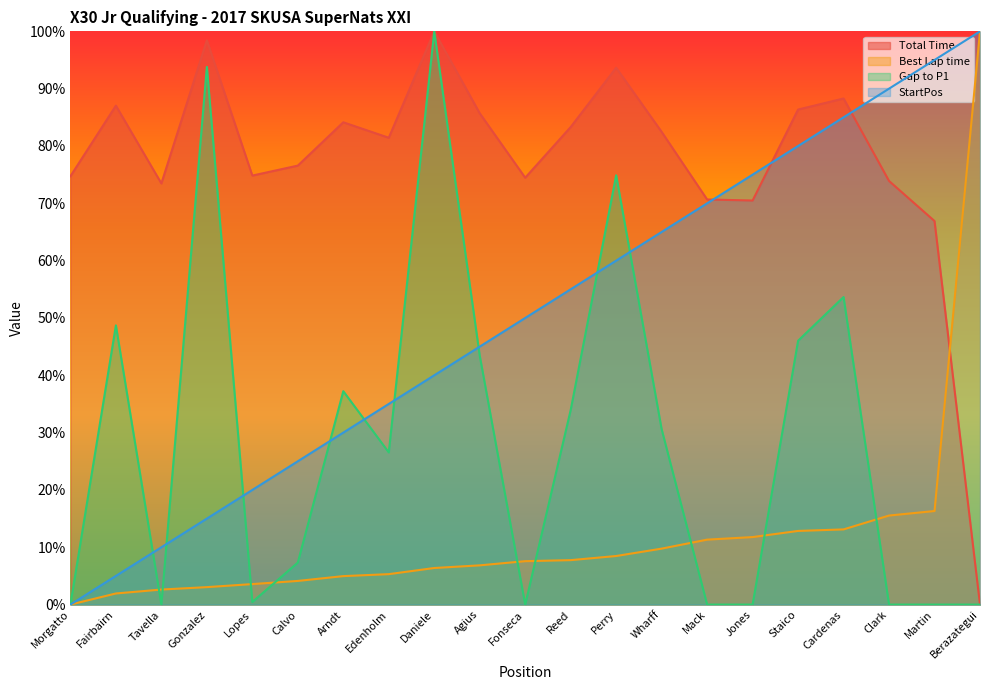

Which has a higher value, Wharff or Lopes?

Wharff